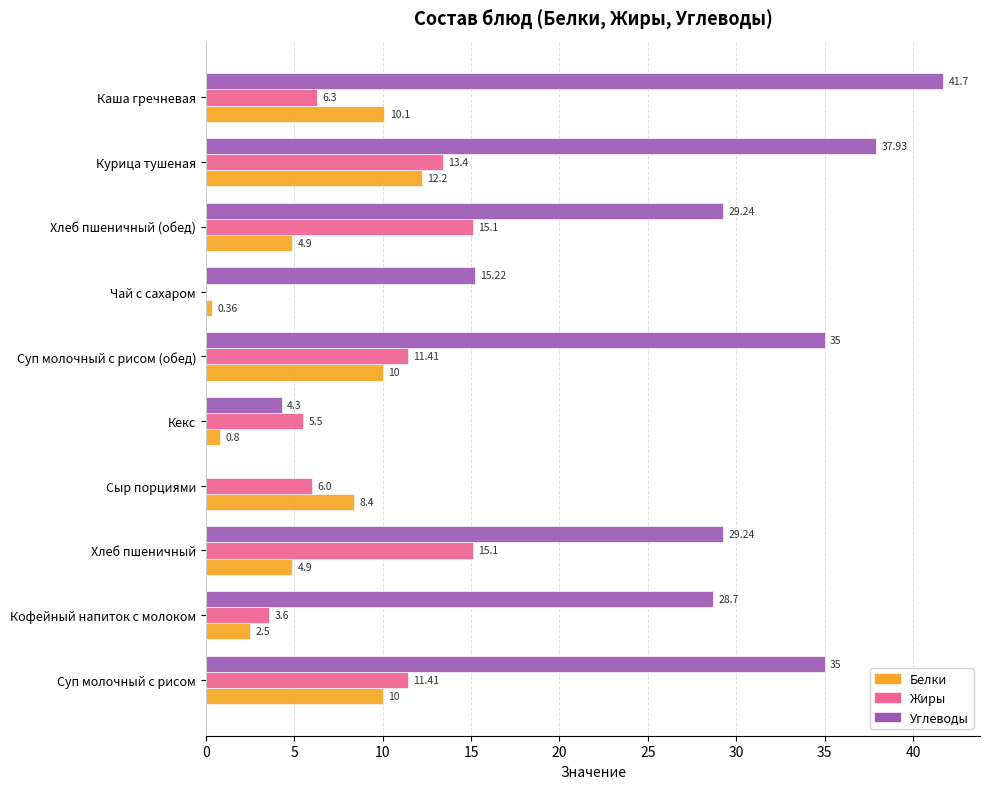

Which series has the largest total across all categories?

Углеводы